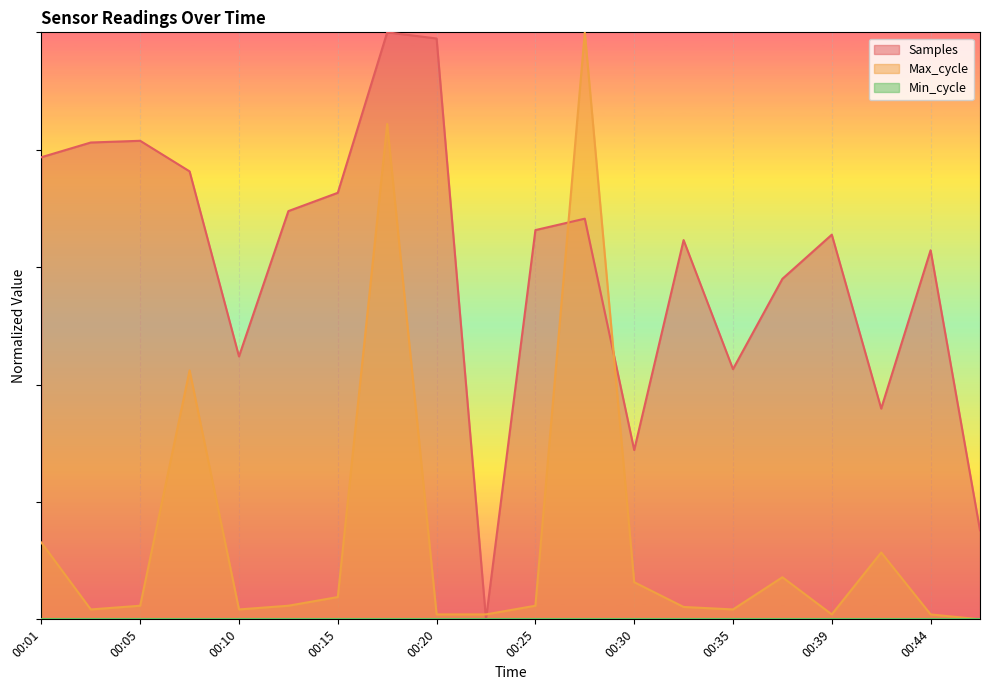

Which series changed the most between 00:42 and 00:47?

Samples